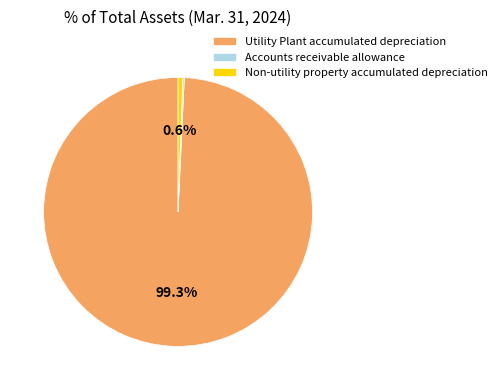

What is the largest slice in the pie chart?

Utility Plant accumulated depreciation